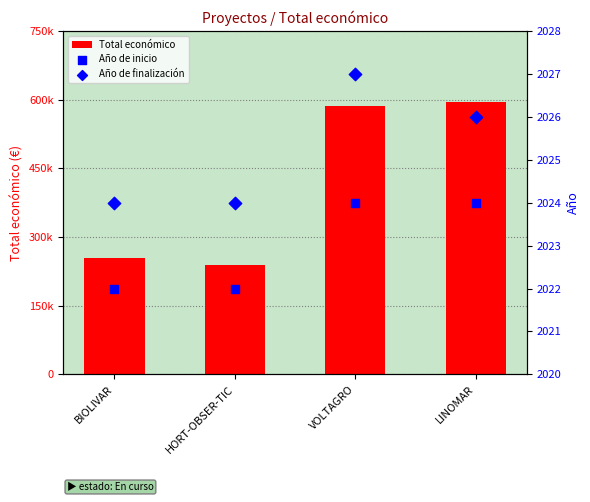

At how many categories does at least one series exceed 280057?

2